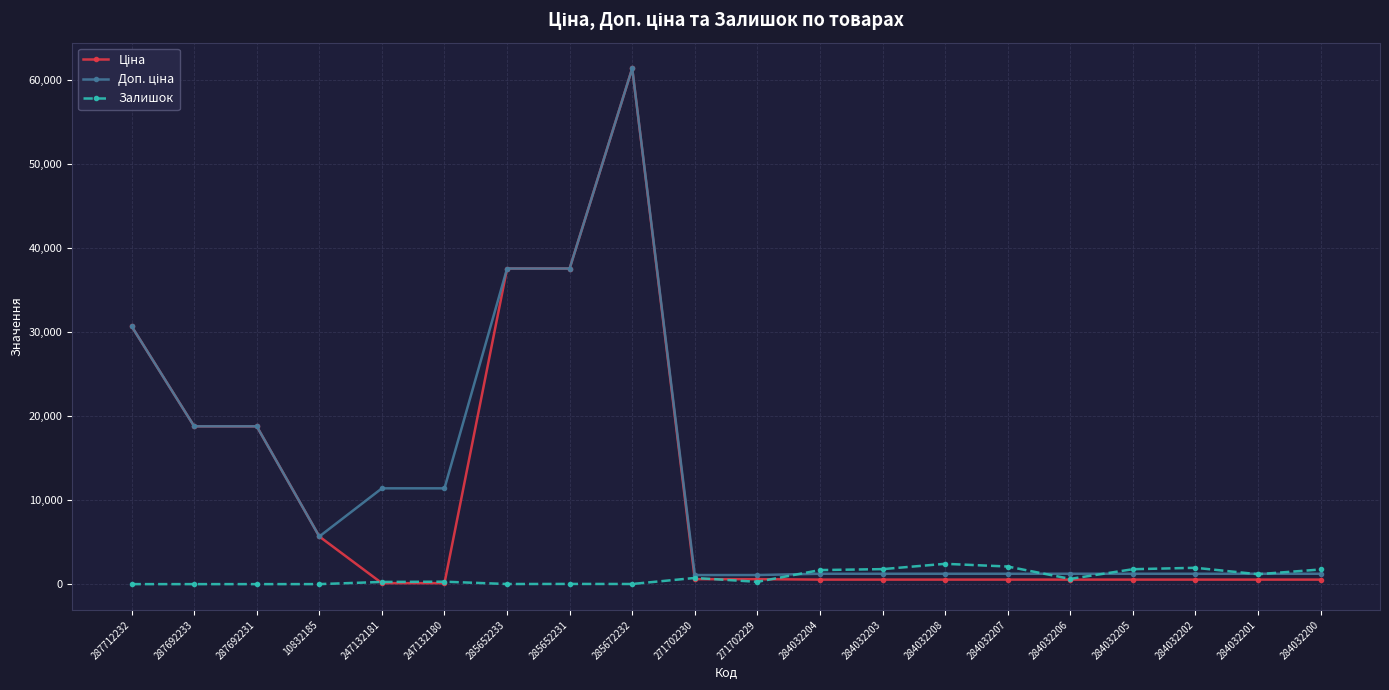

The value of Залишок at 271702229 is 273.0. True or false?

True